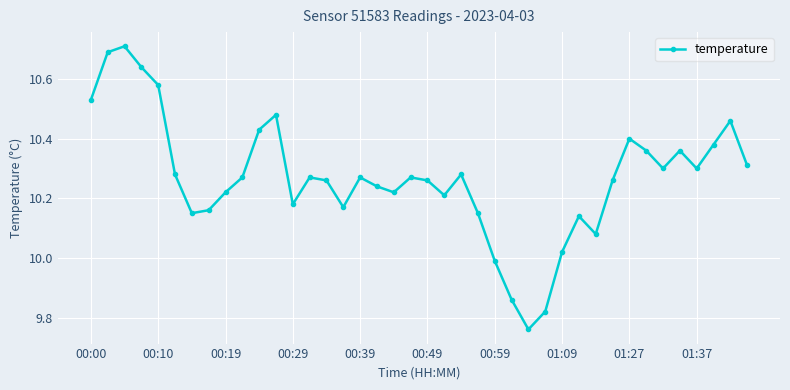

True or false: the data has more than 1 interior local peaks.

True